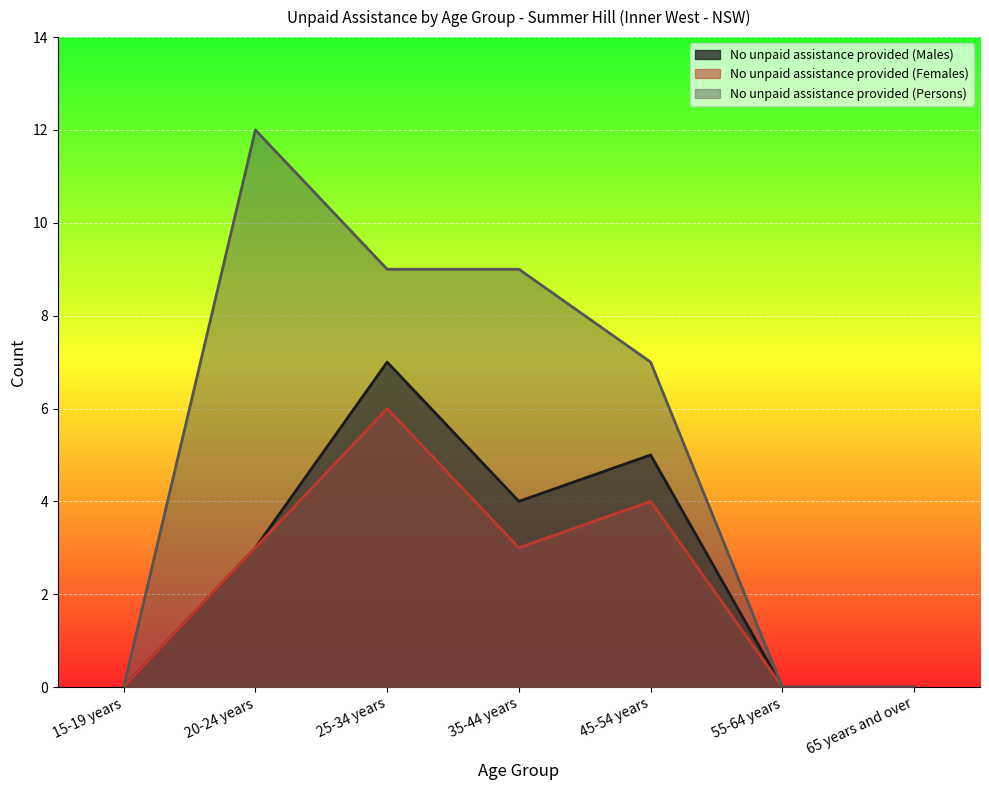

Count the number of categories in the chart.

7